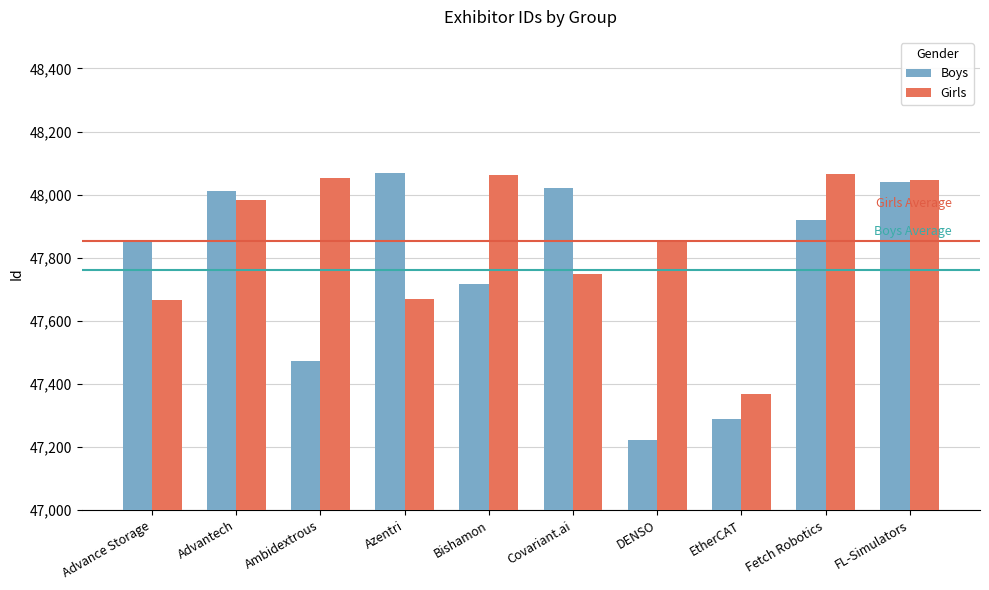

What is the label of the 1st bar from the left?

Advance Storage